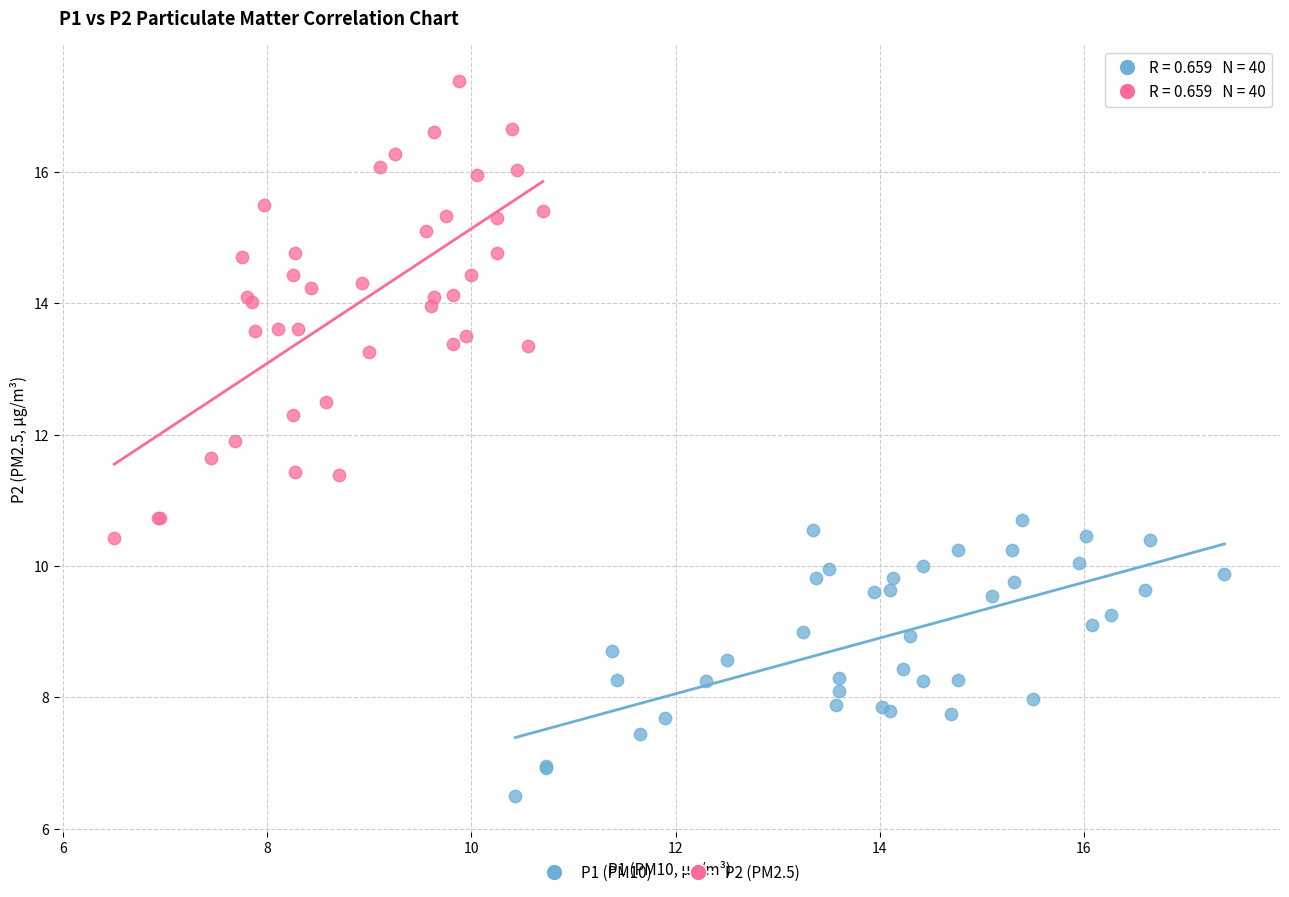

What are all the series names shown in the legend?

P1 (PM10), P2 (PM2.5)